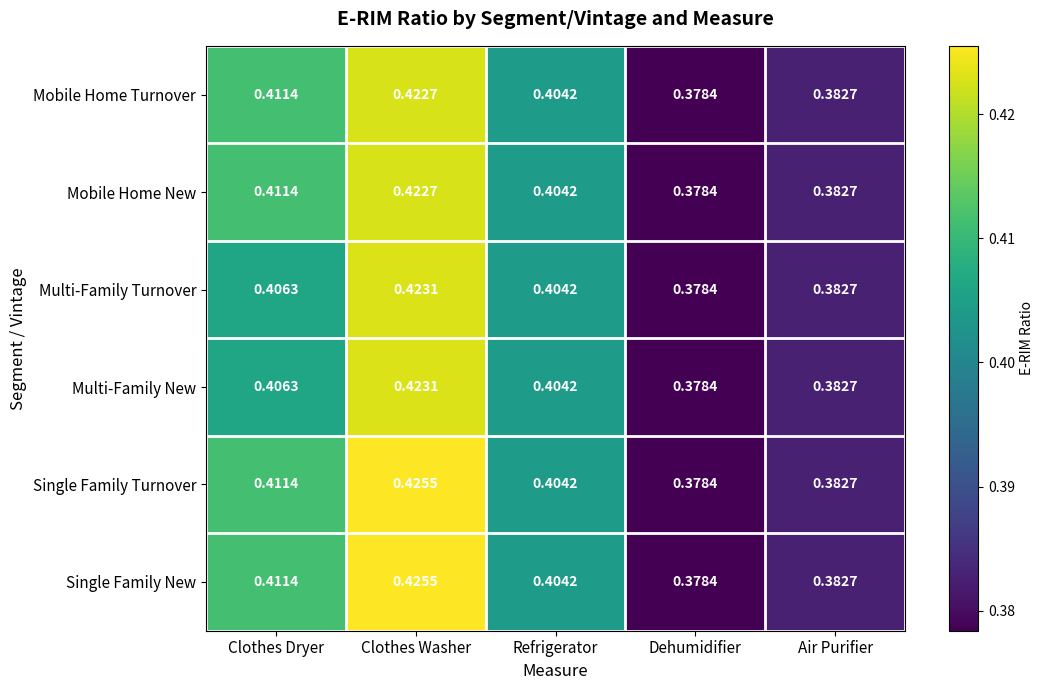

Which category has the highest value across all series?

Clothes Washer